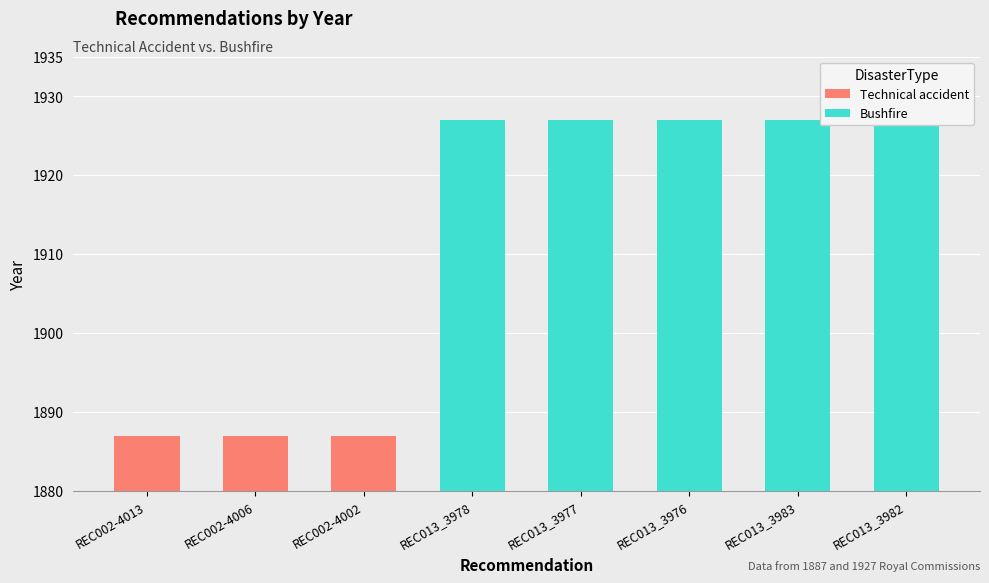

How many bars are there in total?

8